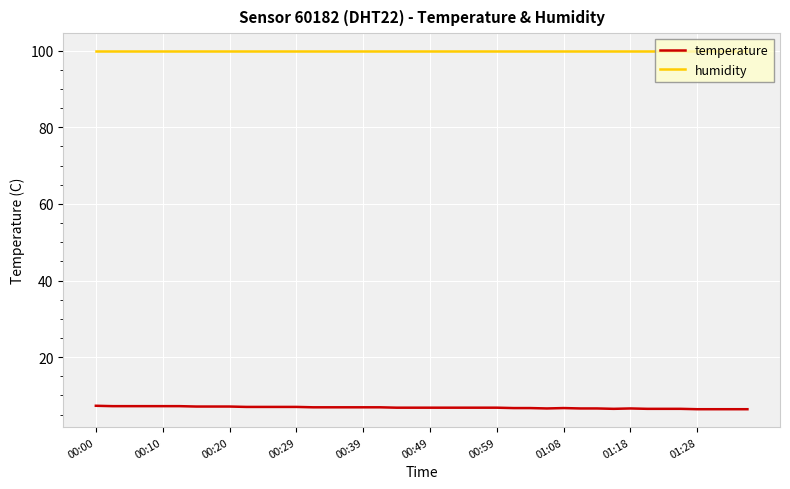

Which series has the largest total across all categories?

humidity